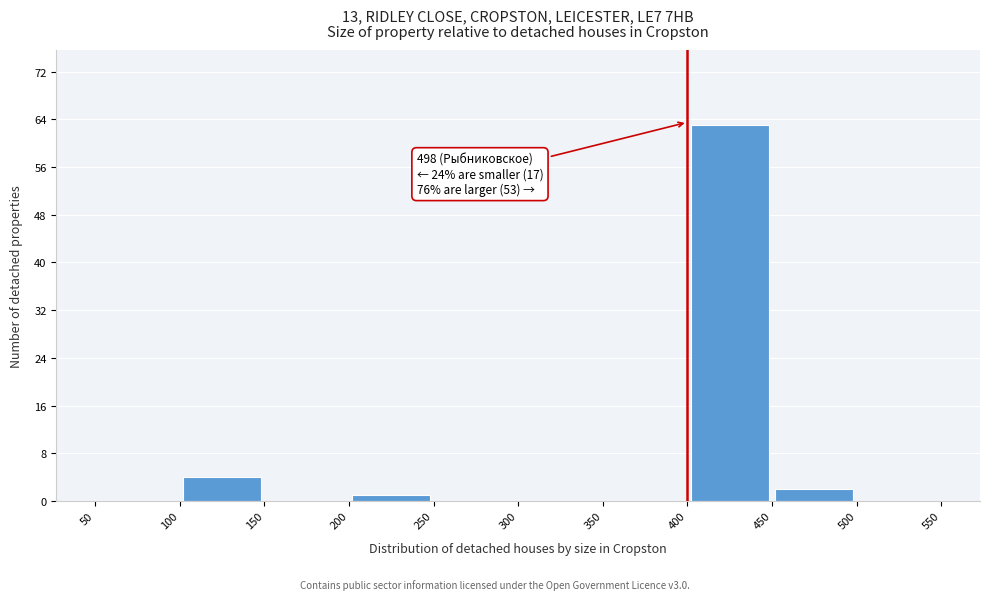

Over which range of the x-axis is the bar tallest?

400 to 450